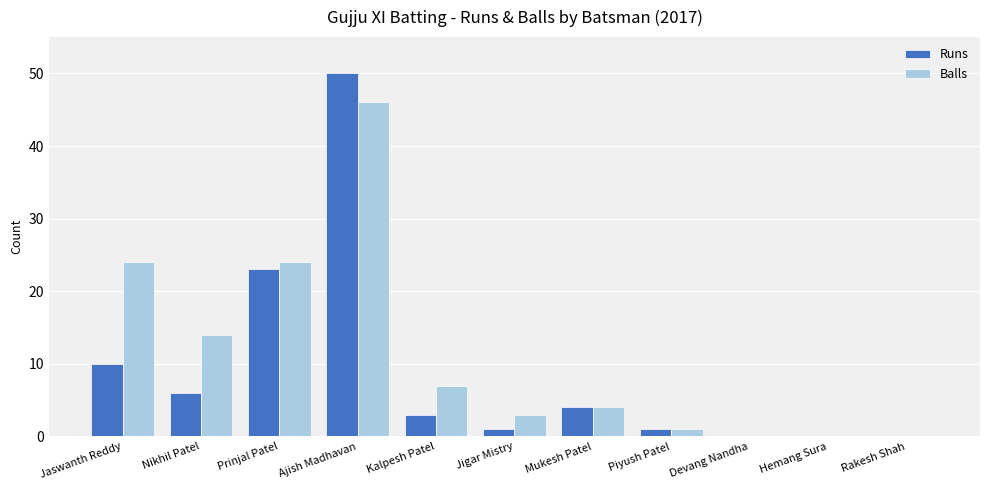

What is the total value across all series at Ajish Madhavan?

96